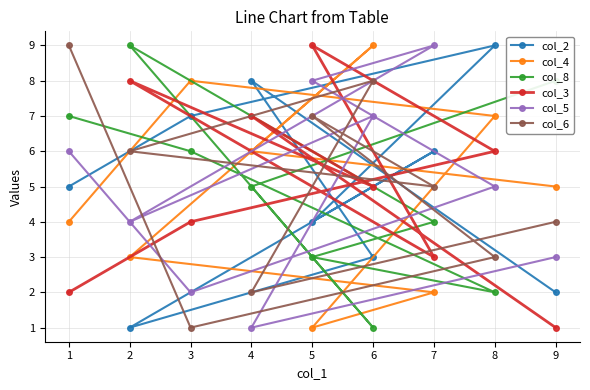

How many data points in col_8 are above 5?

4